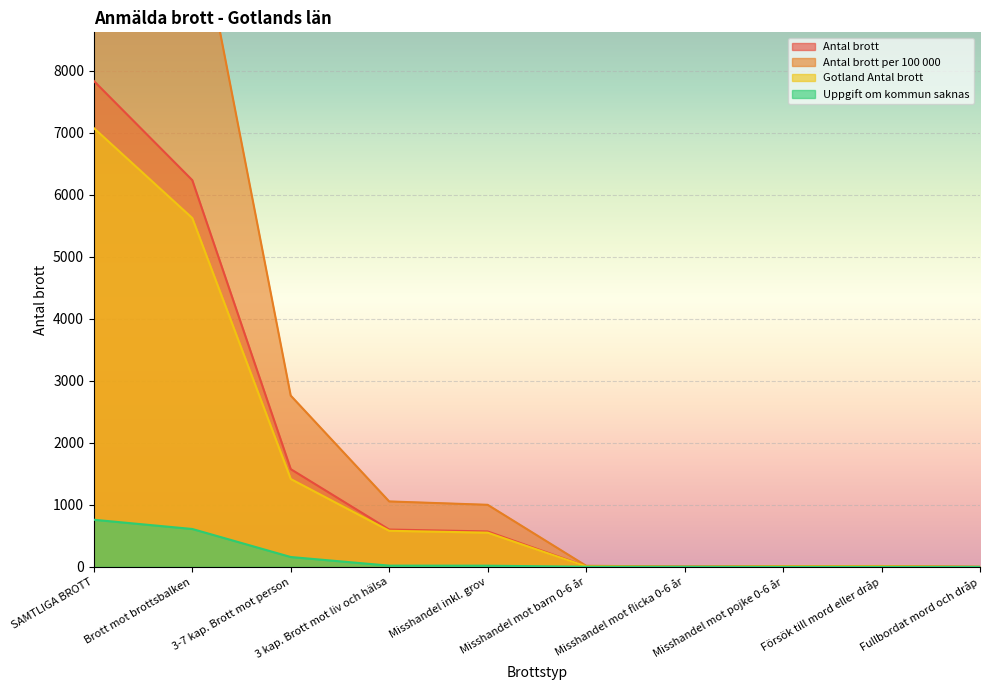

List the labels in order of Antal brott value, smallest first.

Fullbordat mord och dråp, Misshandel mot flicka 0-6 år, Misshandel mot pojke 0-6 år, Försök till mord eller dråp, Misshandel mot barn 0-6 år, Misshandel inkl. grov, 3 kap. Brott mot liv och hälsa, 3-7 kap. Brott mot person, Brott mot brottsbalken, SAMTLIGA BROTT